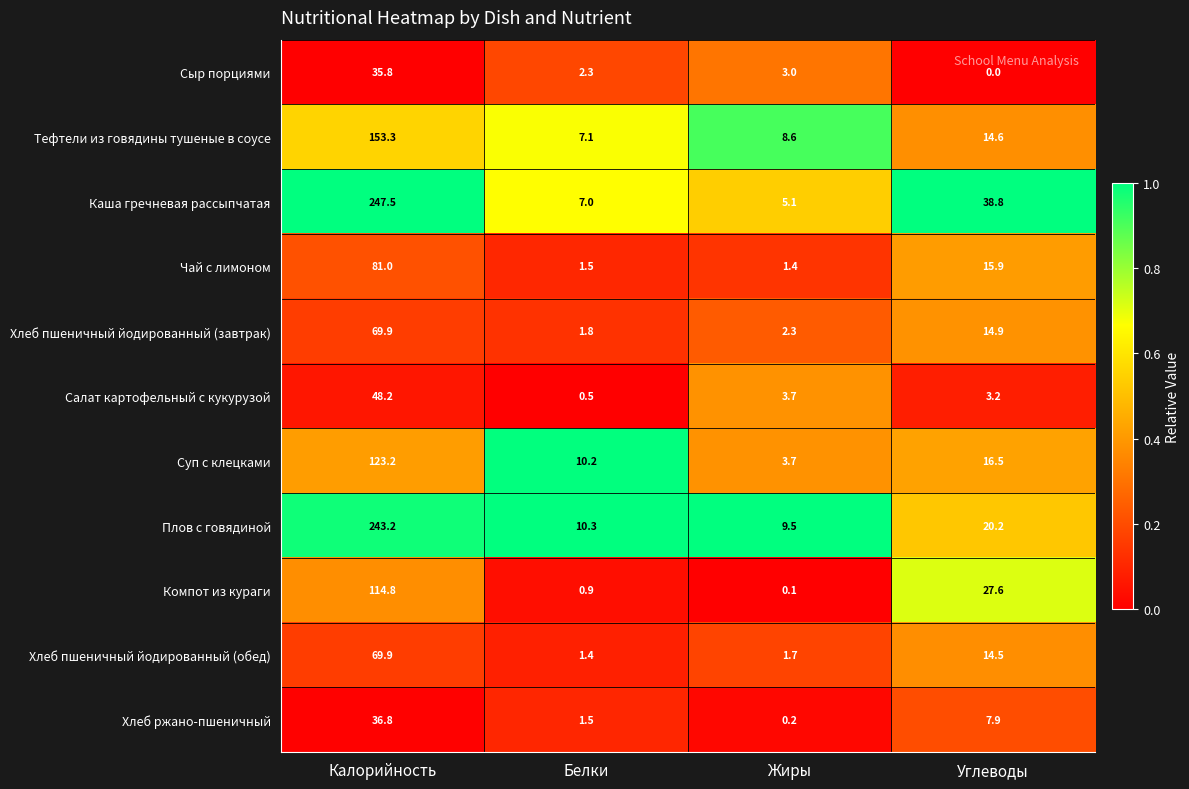

What is the difference between the second highest and second lowest values in the Салат картофельный с кукурузой series?

0.5